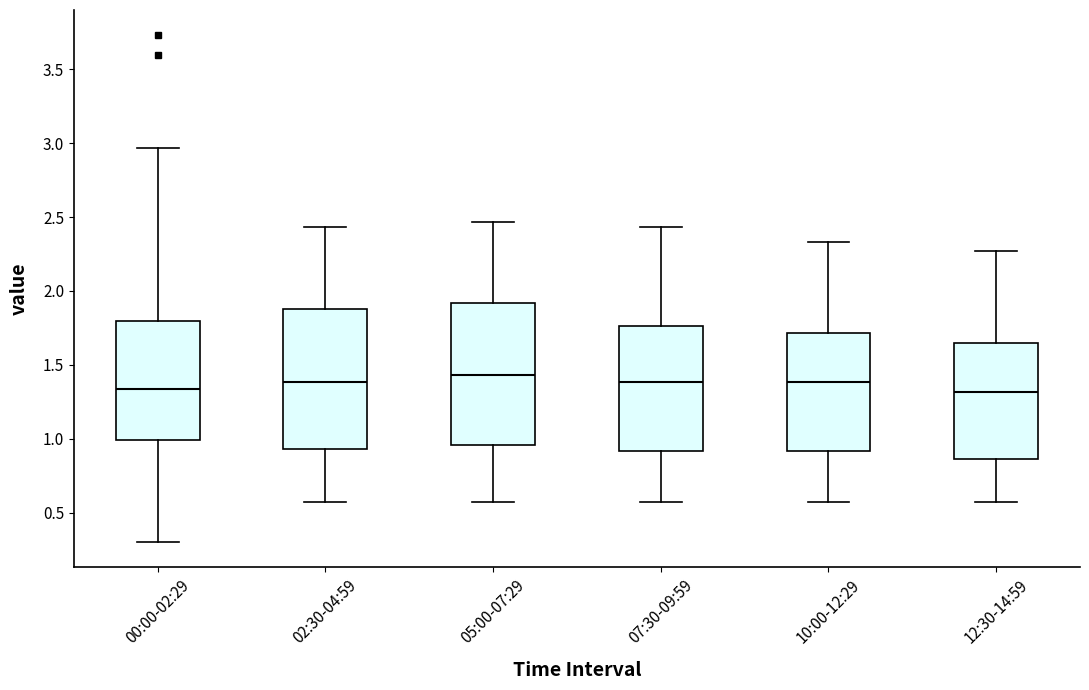

Reading left to right, transcribe this box plot: for each box, give where its median line is, the range the box spans, and where its two whiskers end, as read against the y-axis. The values are not printed on the chart, so give them approximately, as read against the axis.

00:00-02:29: median 1.35, box 1.00 to 1.80, whiskers 0.30 to 2.95
02:30-04:59: median 1.40, box 0.95 to 1.90, whiskers 0.55 to 2.45
05:00-07:29: median 1.45, box 0.95 to 1.90, whiskers 0.55 to 2.45
07:30-09:59: median 1.40, box 0.90 to 1.75, whiskers 0.55 to 2.45
10:00-12:29: median 1.40, box 0.90 to 1.70, whiskers 0.55 to 2.35
12:30-14:59: median 1.30, box 0.85 to 1.65, whiskers 0.55 to 2.25